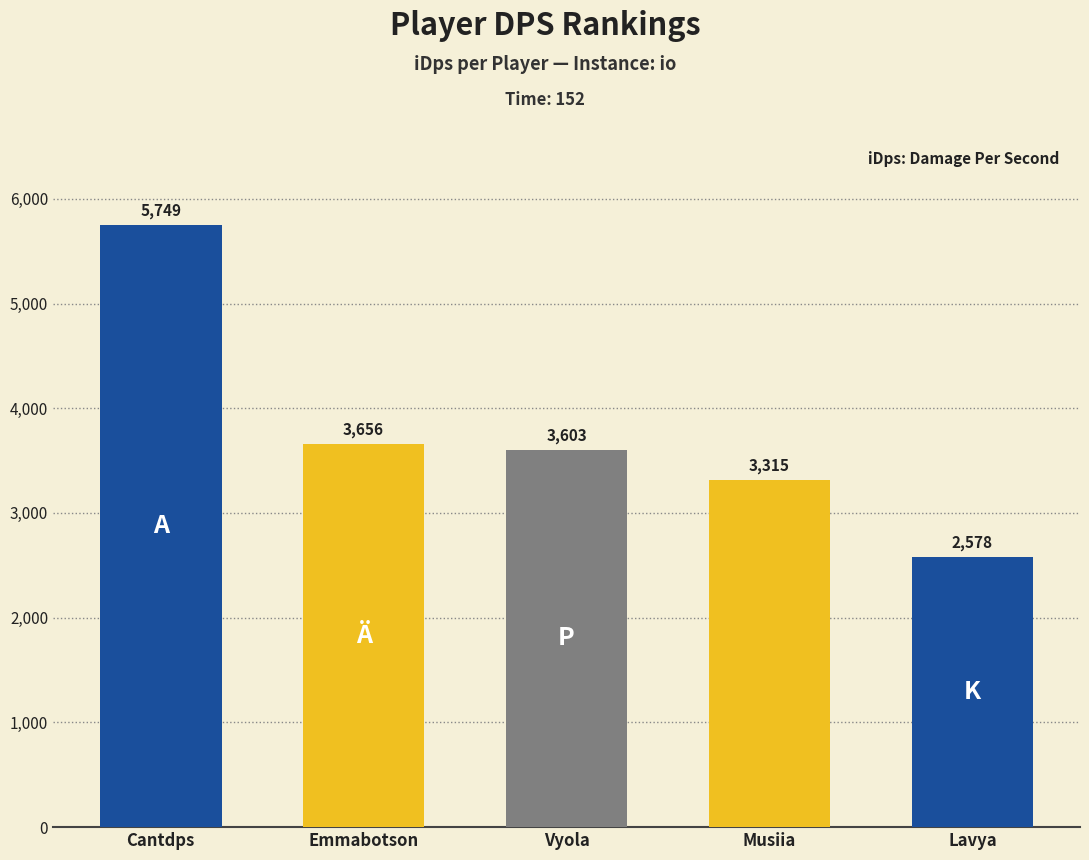

The chart shows a value of 2578.2 at Lavya. True or false?

True